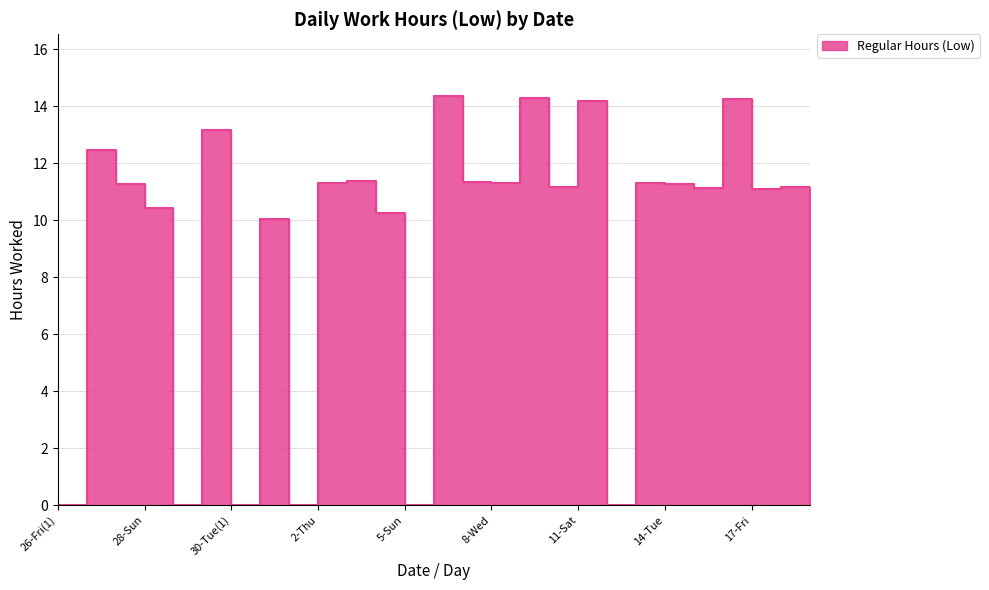

Count the number of data series in this chart.

1